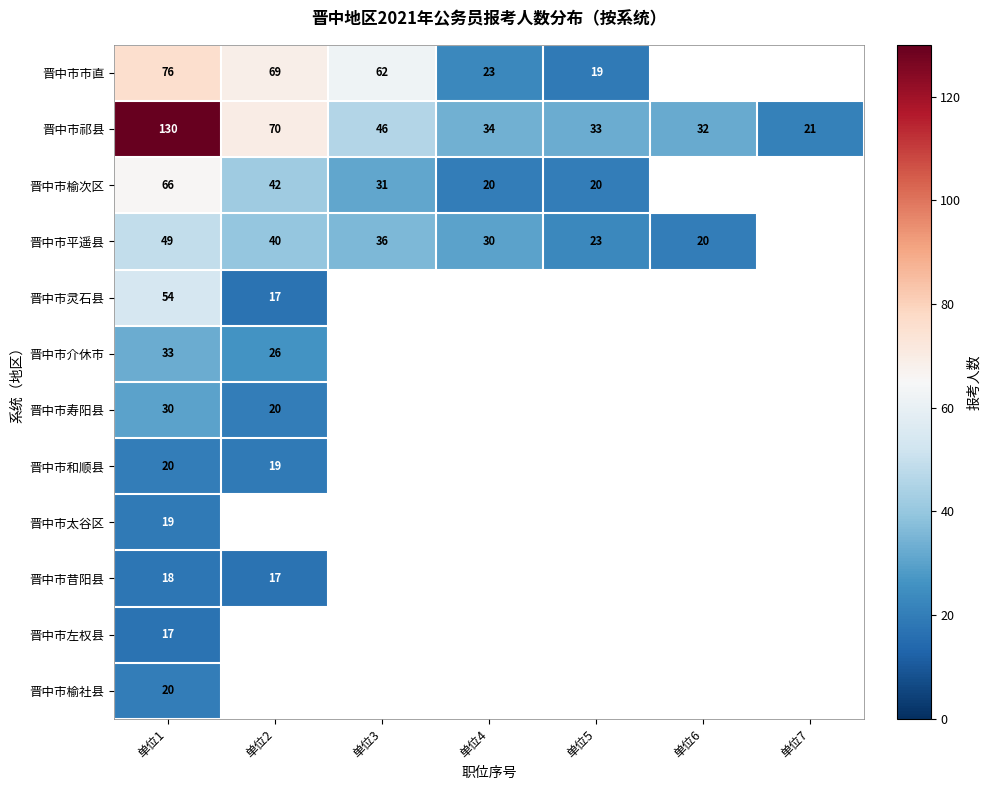

The 晋中市太谷区 series shows 19 at 单位1. True or false?

True